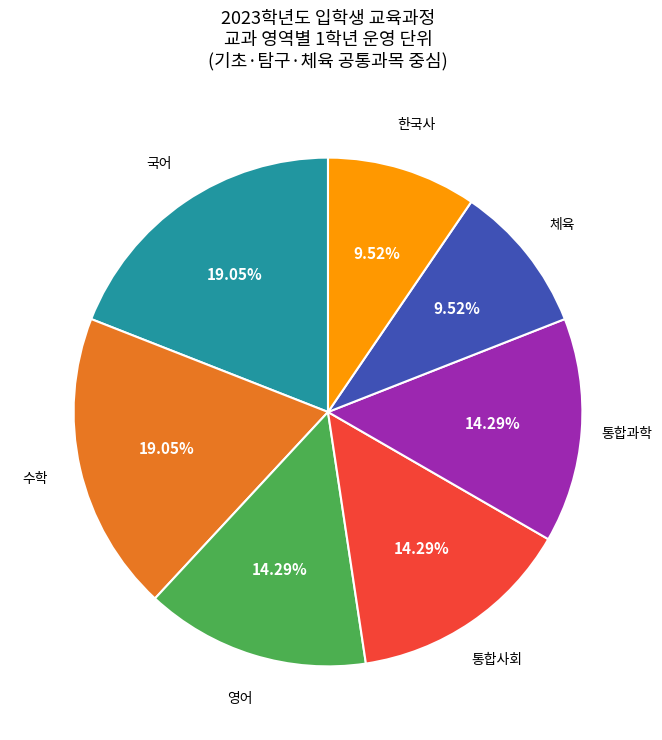

How many segments does this pie chart have?

7